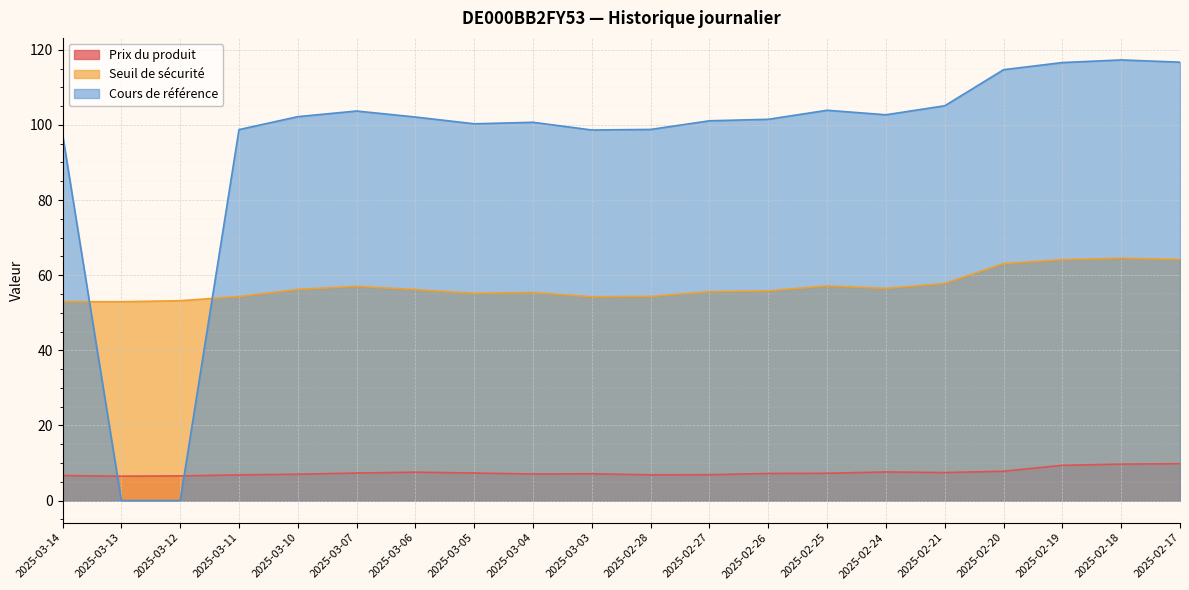

Where do Cours de référence and Seuil de sécurité first cross each other?

2025-03-14 and 2025-03-13